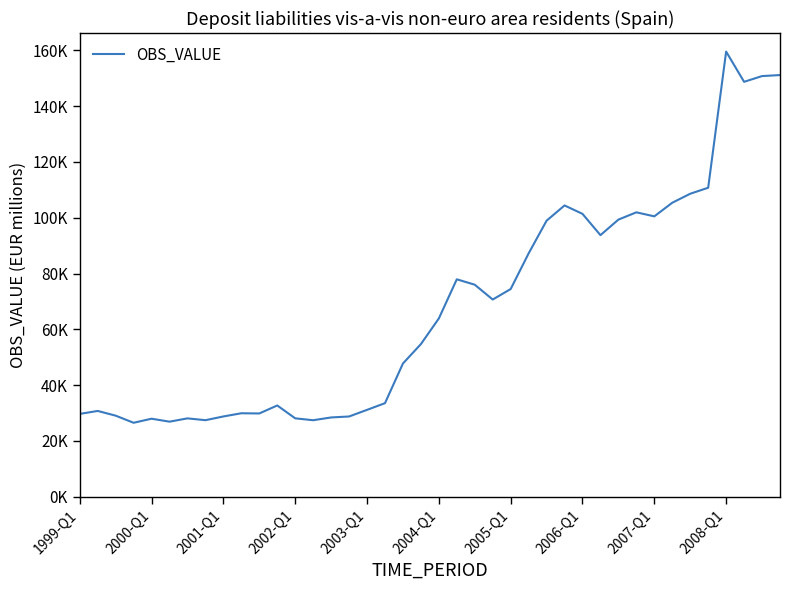

Does the chart display data point markers on the line(s)?

No